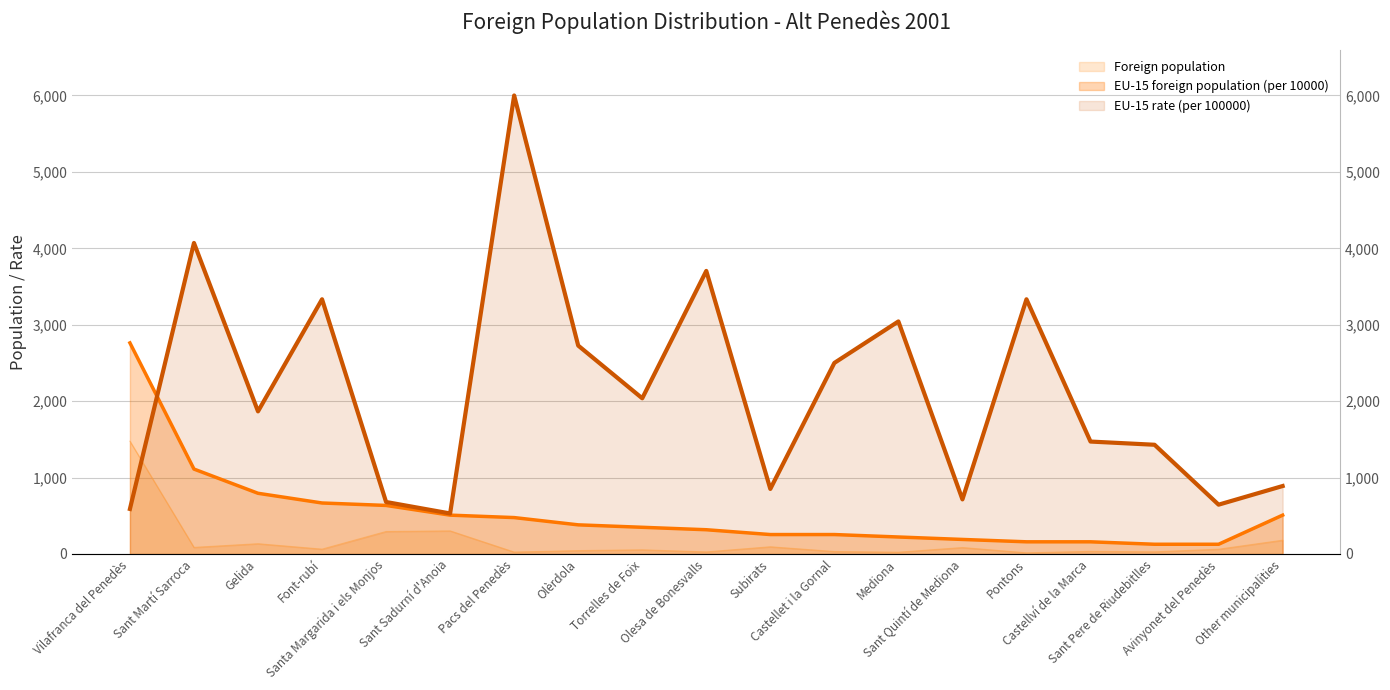

Which category has the highest value in the EU-15 rate (per 100000) series?

Pacs del Penedès